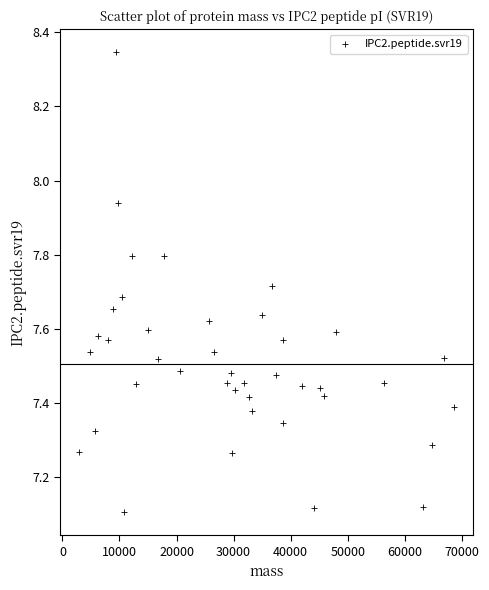

What is the range of X values (max minus min)?

65862.8